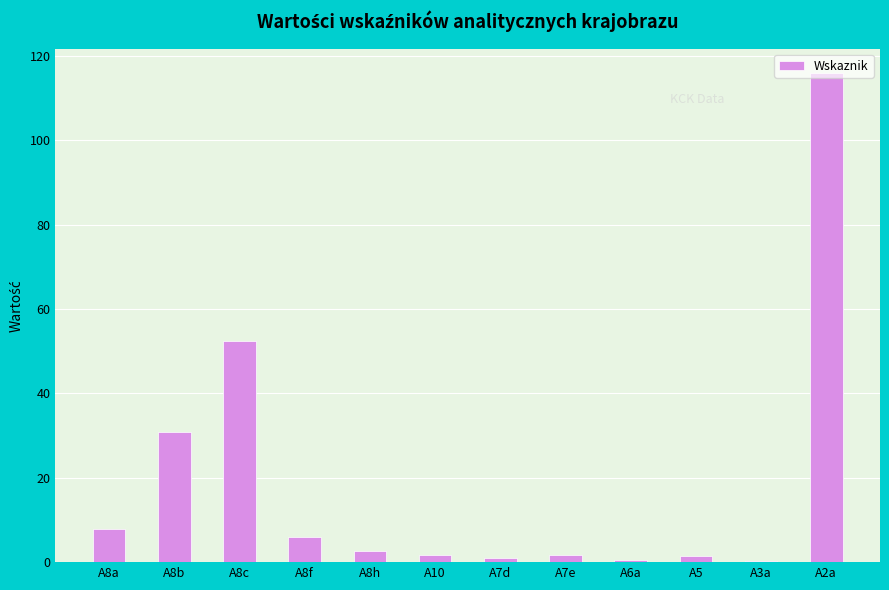

Read the value at A10.

1.7